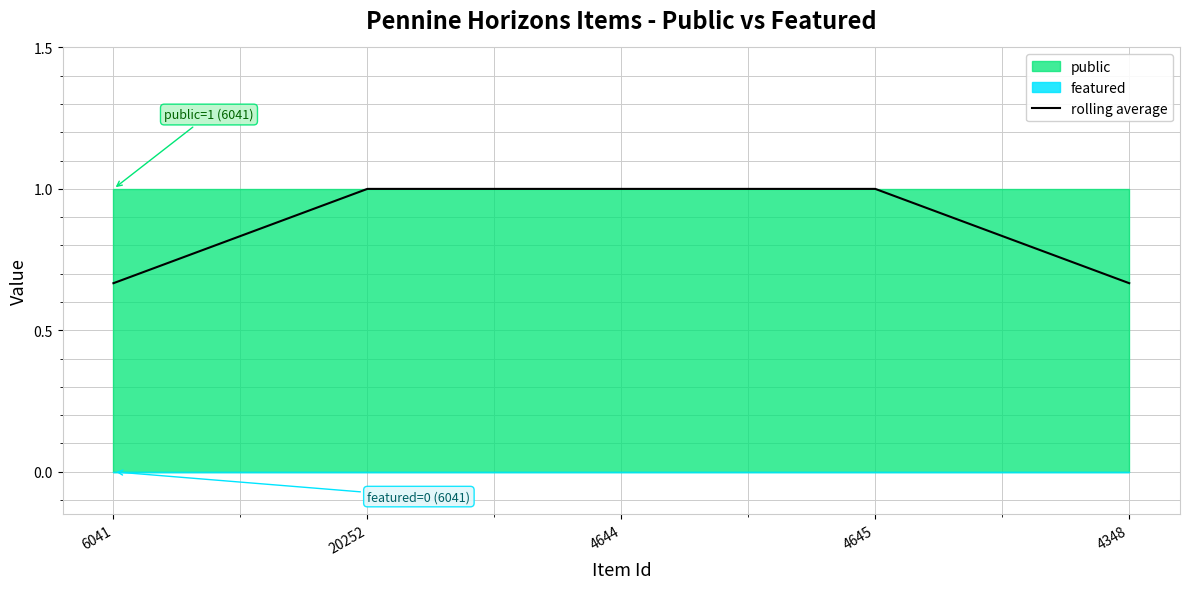

At which category does the chart reach its minimum across all series?

6041